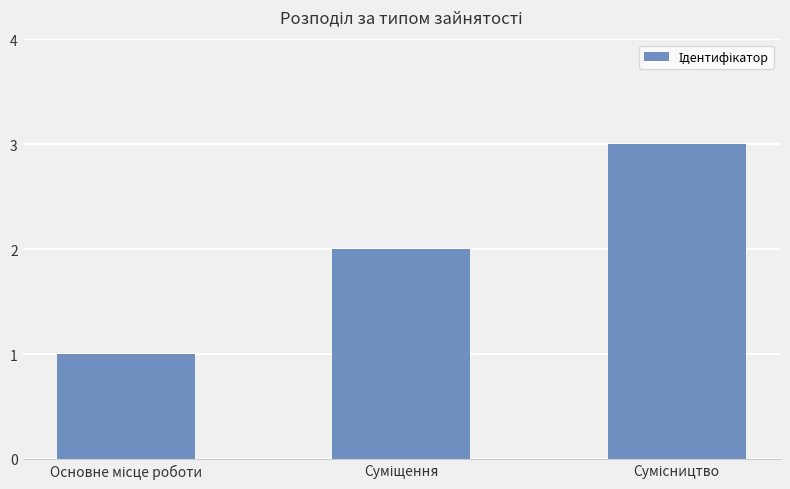

Reading left to right, transcribe all the data shown in this chart.

1	2	3